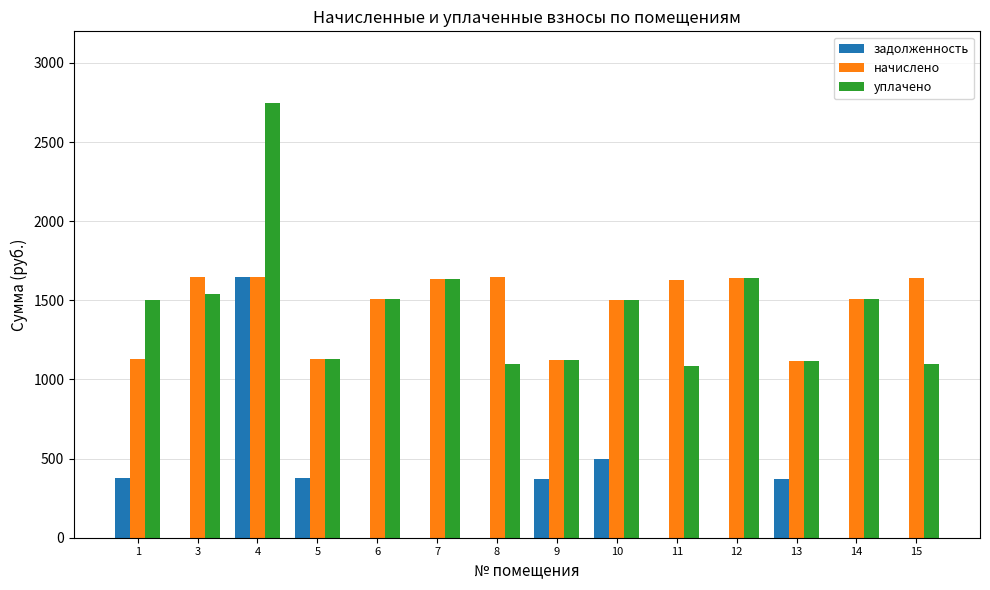

What is the total value across all series at 15?

2740.7